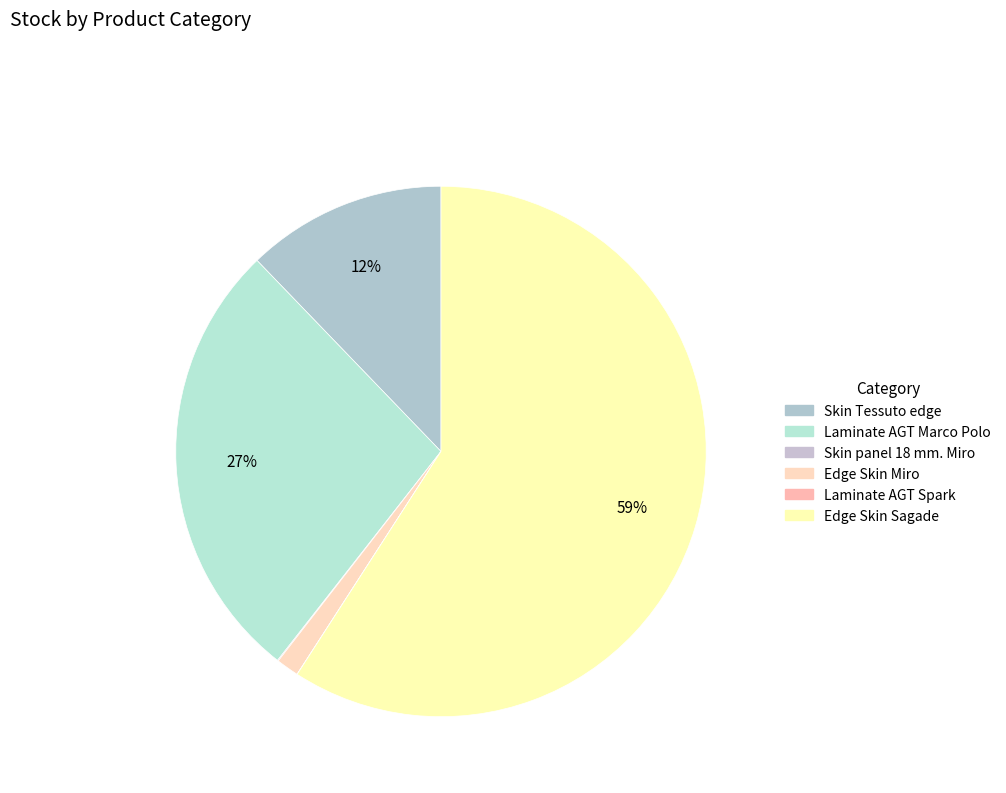

Count the number of slices in the pie.

6